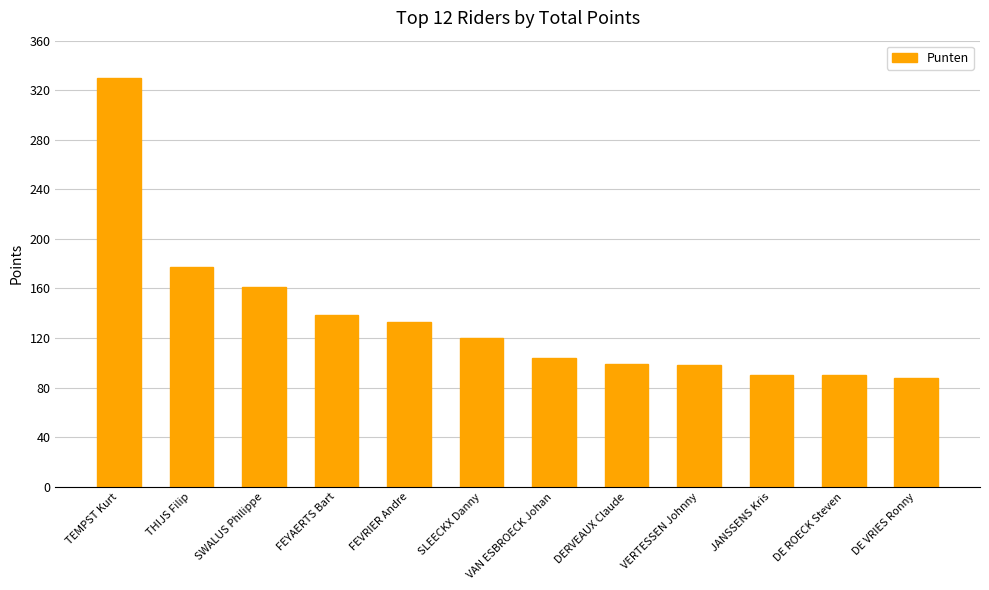

How many values are below 120?

6